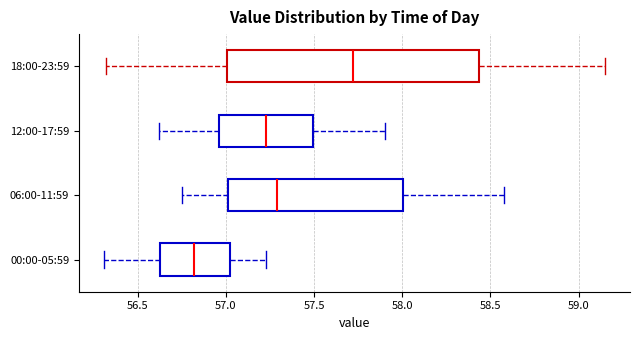

Comparing the boxes themselves (not the whiskers), which one is the widest?

18:00-23:59